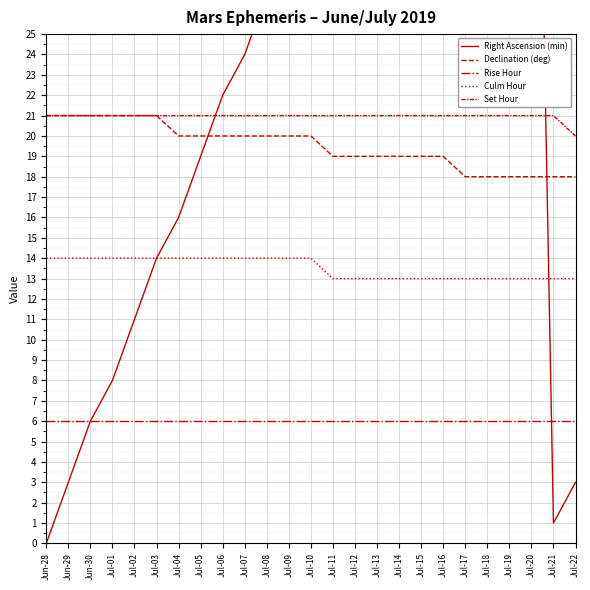

True or false: Declination (deg) and Set Hour cross at least once.

False